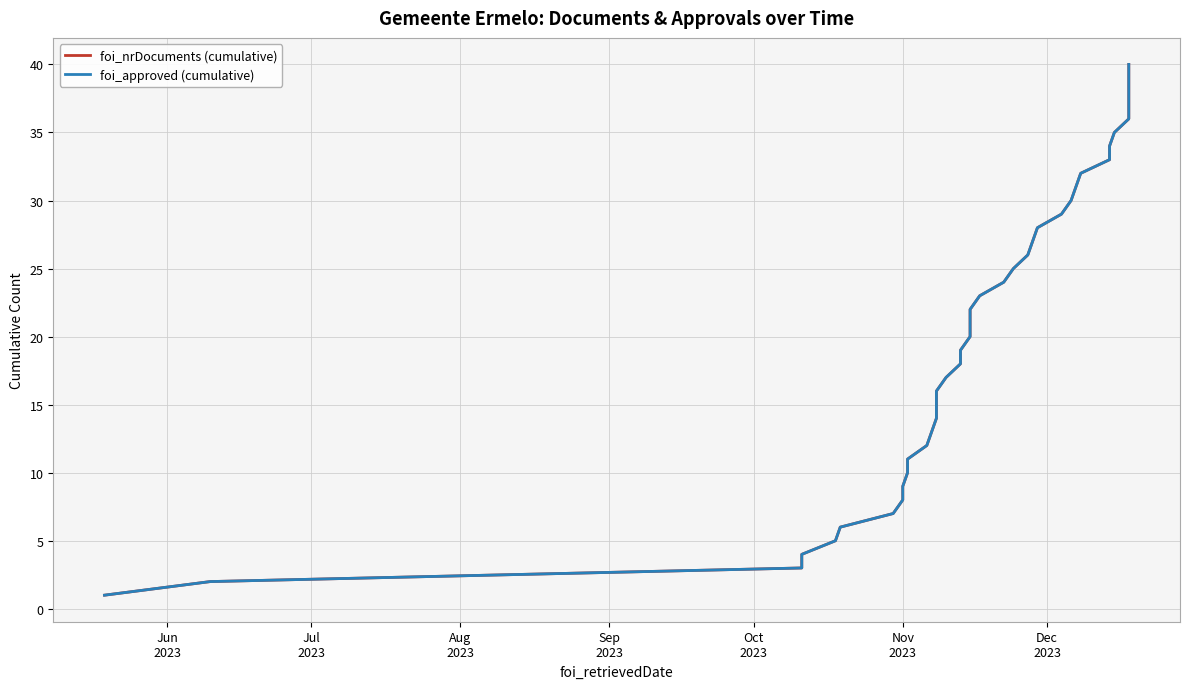

Which category has the lowest value in the foi_approved (cumulative) series?

Jun
2023